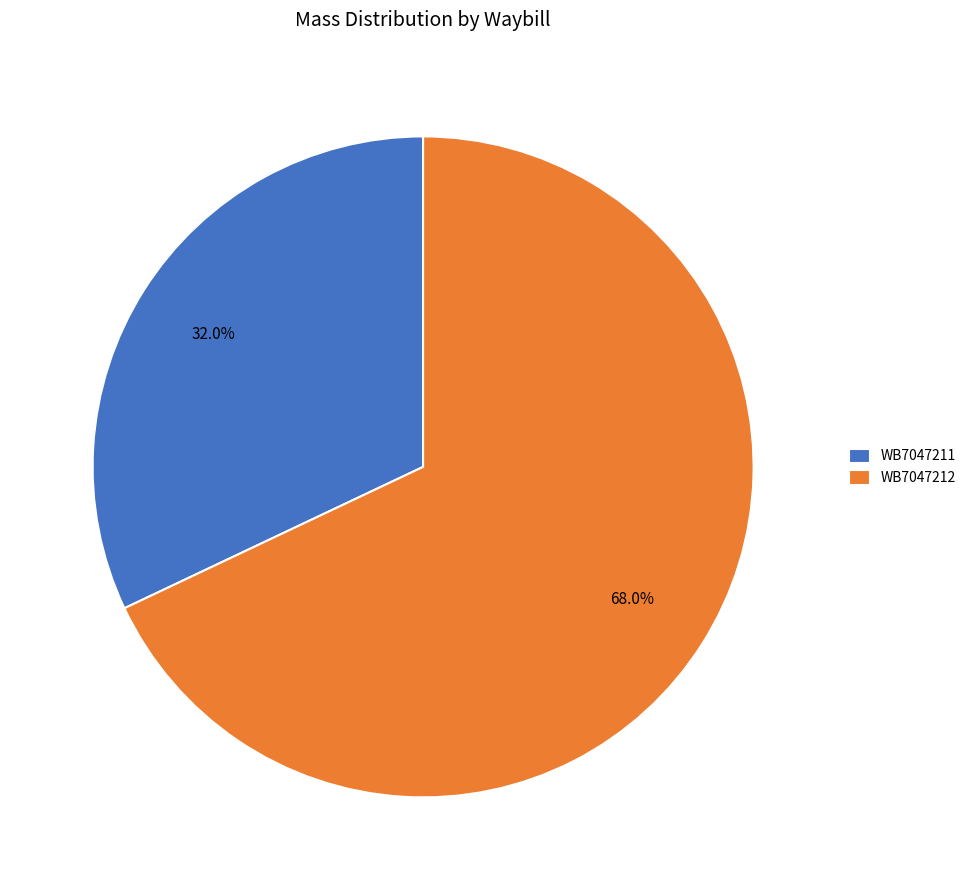

What is the ratio of the value at WB7047212 to the value at WB7047211?

2.1